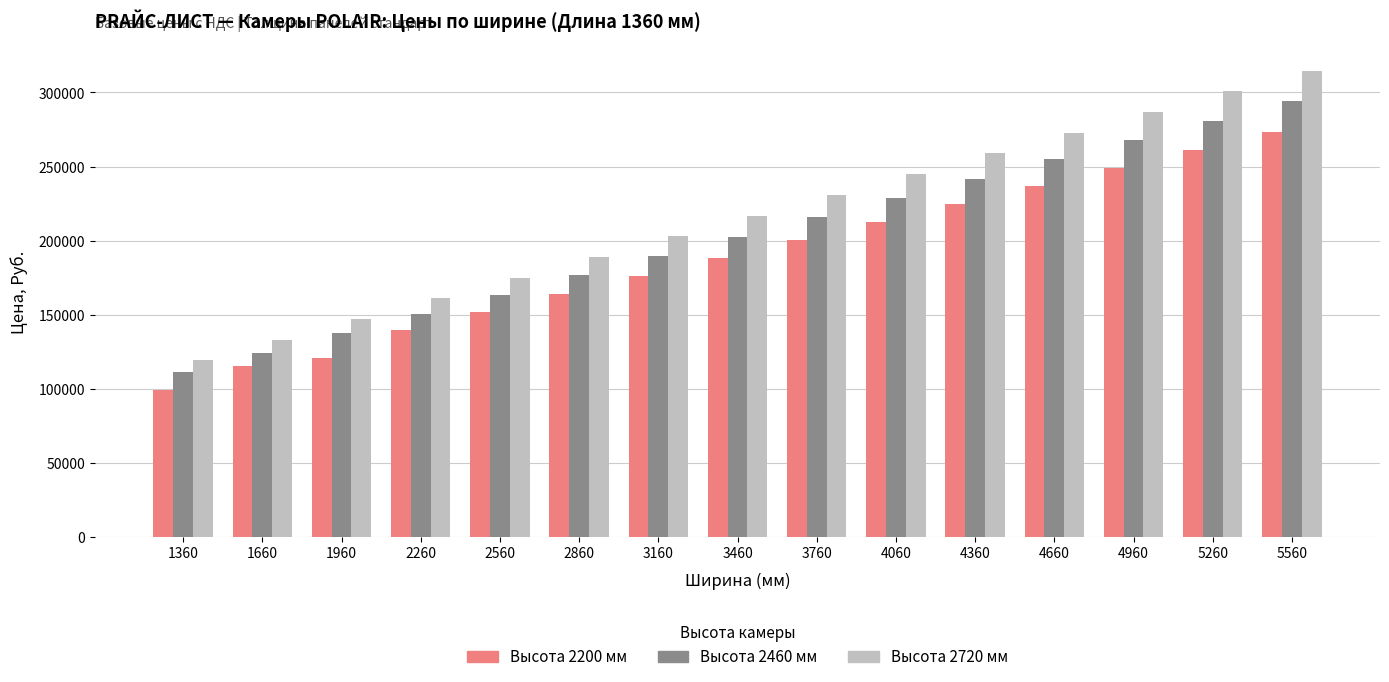

What is the maximum value shown in the chart?

314693.7